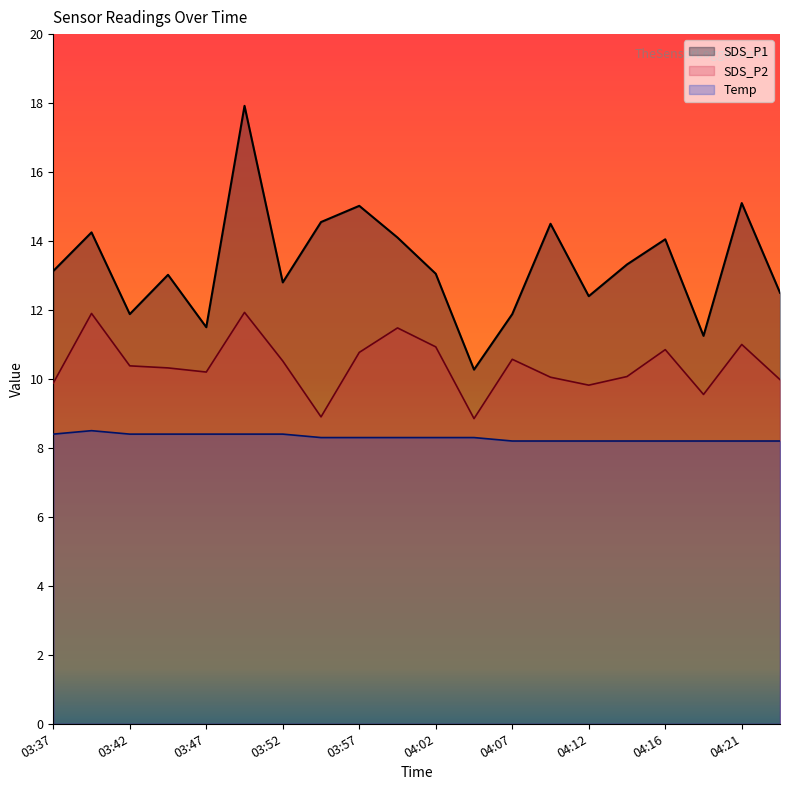

What is the lowest value of the SDS_P1 series?

10.3